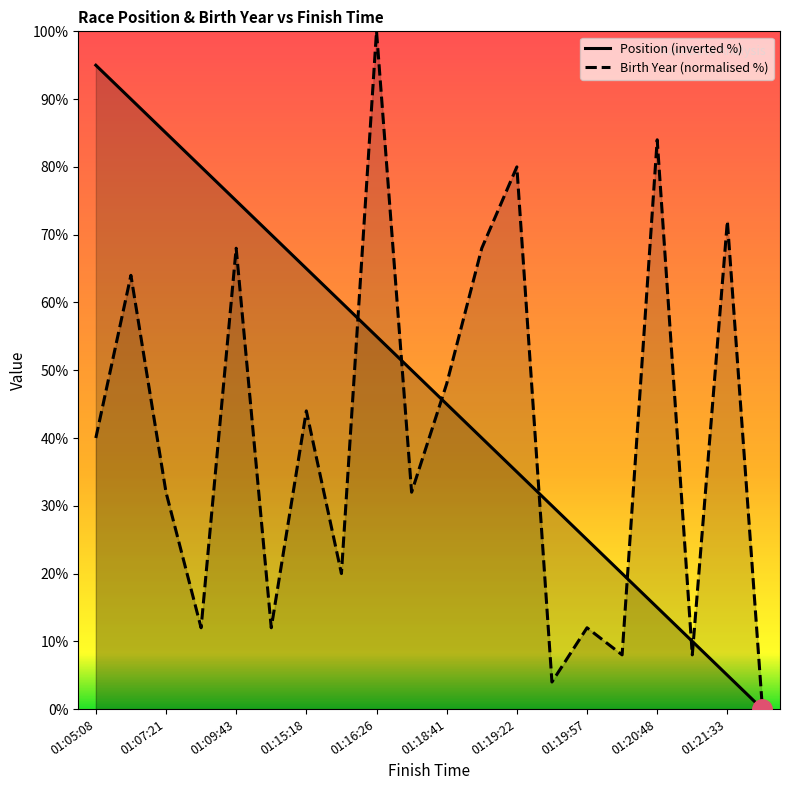

What is the value of the Position (inverted %) point at the 8th from the left?

60.0